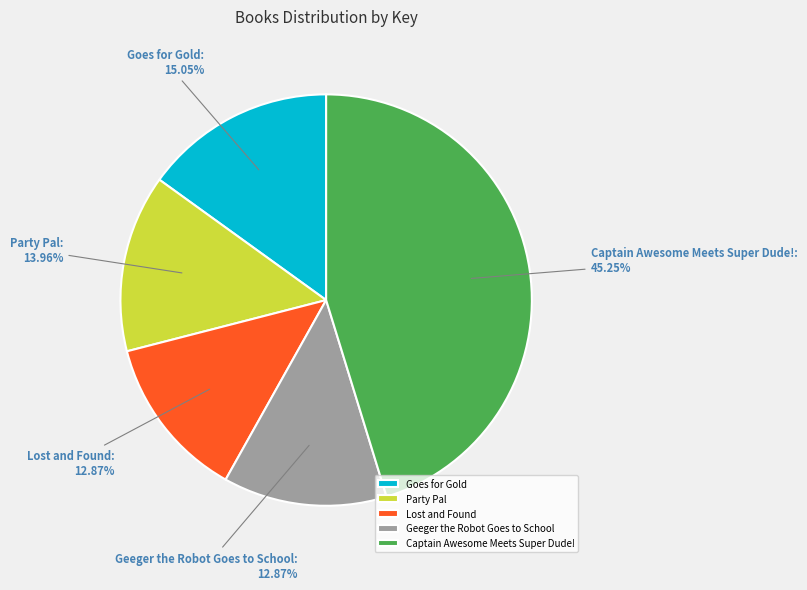

Between Party Pal and Captain Awesome Meets Super Dude!, which is larger?

Captain Awesome Meets Super Dude!